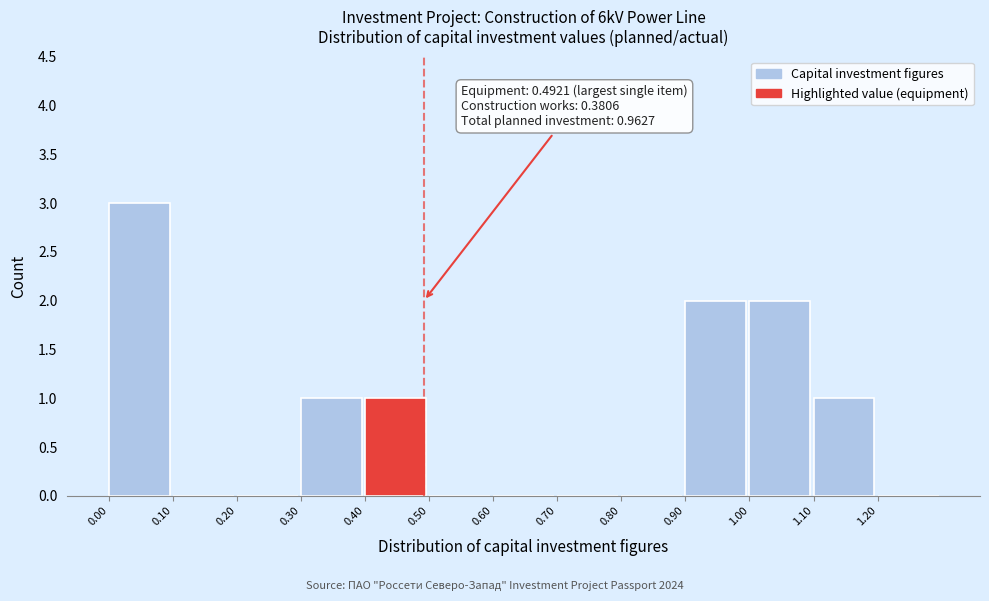

Which range on the x-axis has the tallest bar?

0.0 to 0.1